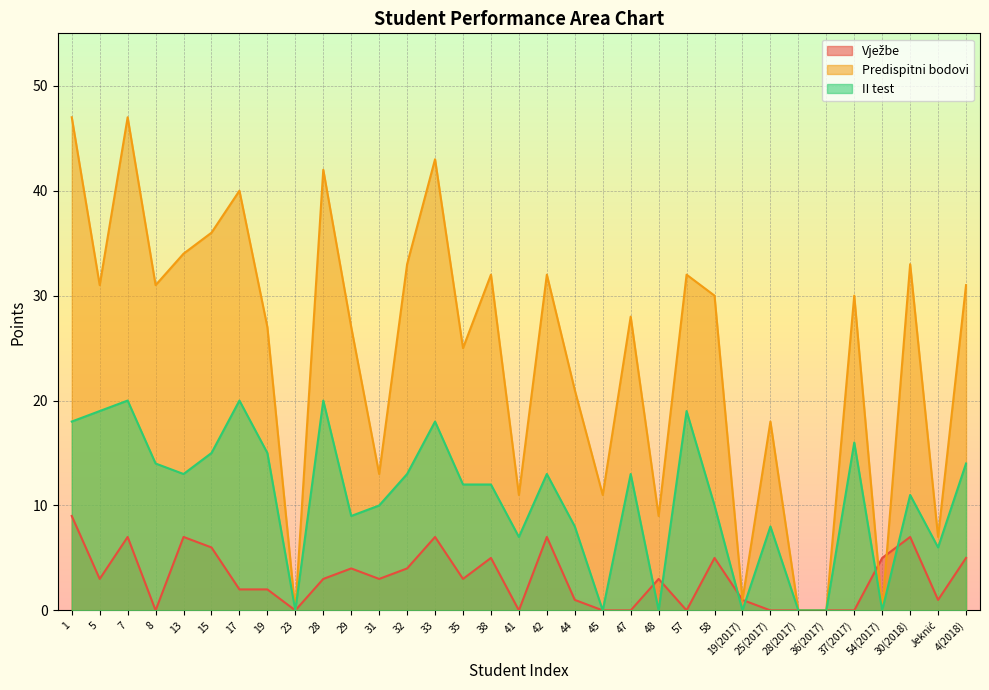

How many positive values does the Vježbe series have?

23